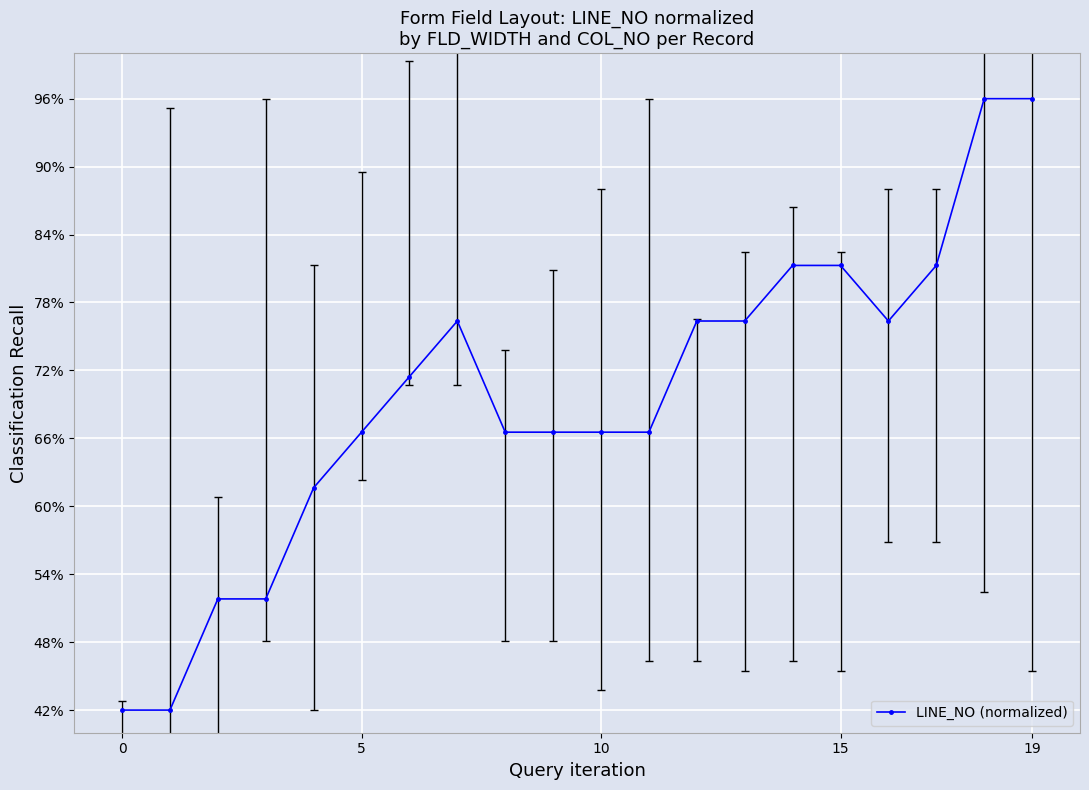

How many lines are shown in the chart?

1